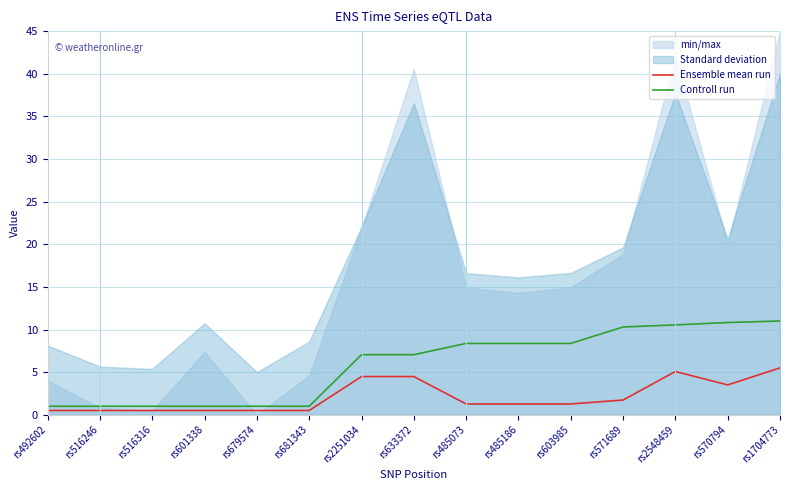

How many data points does each series have?

15